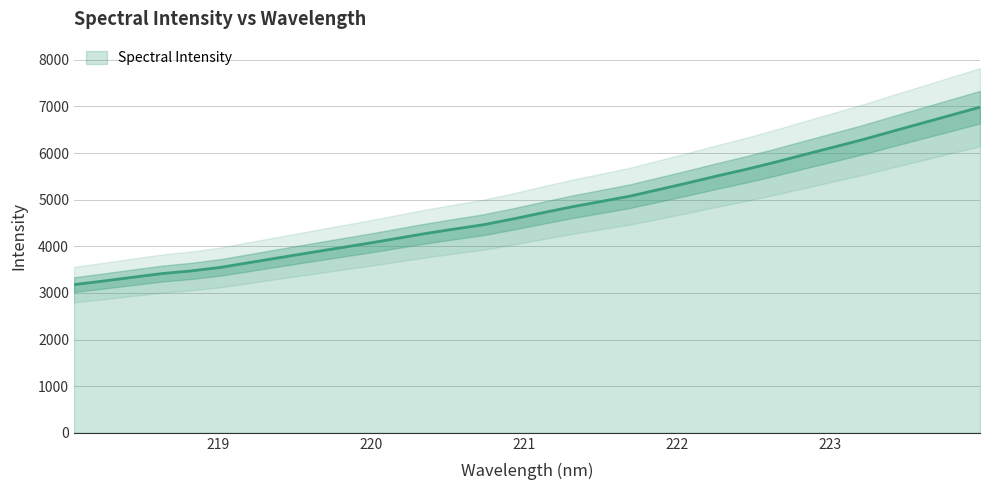

List the labels in order of value, smallest first.

218.0596, 218.2508, 218.442, 218.6332, 218.8244, 219.0156, 219.2067, 219.3979, 219.589, 219.7801, 219.9712, 220.1623, 220.3533, 220.5444, 220.7354, 220.9264, 221.1174, 221.3083, 221.4993, 221.6902, 221.8812, 222.0721, 222.263, 222.4538, 222.6447, 222.8355, 223.0264, 223.2172, 223.408, 223.5987, 223.7895, 223.9802